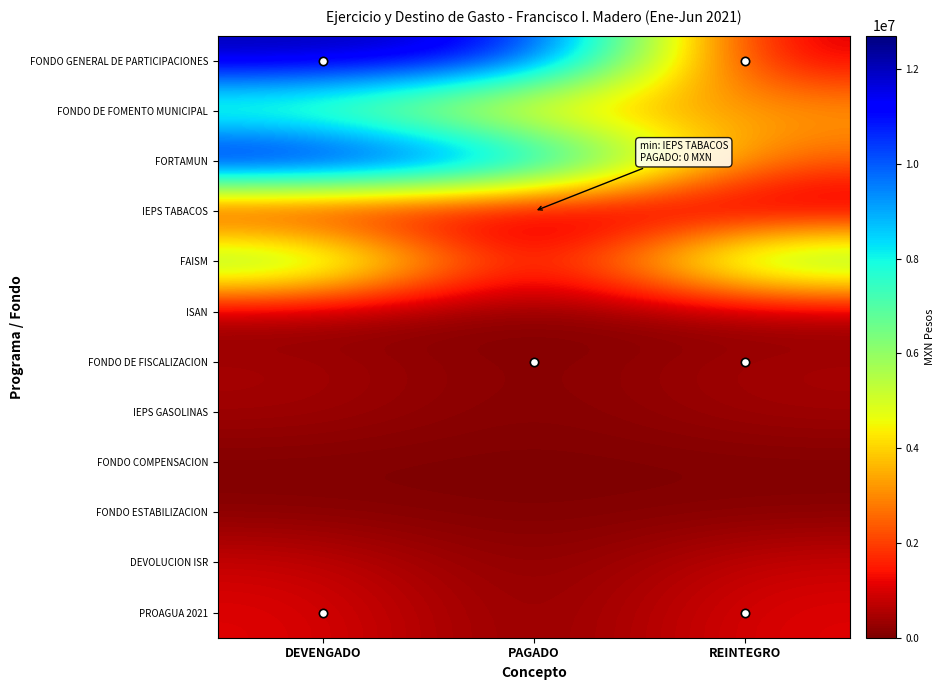

Between REINTEGRO and PAGADO, which is larger?

PAGADO